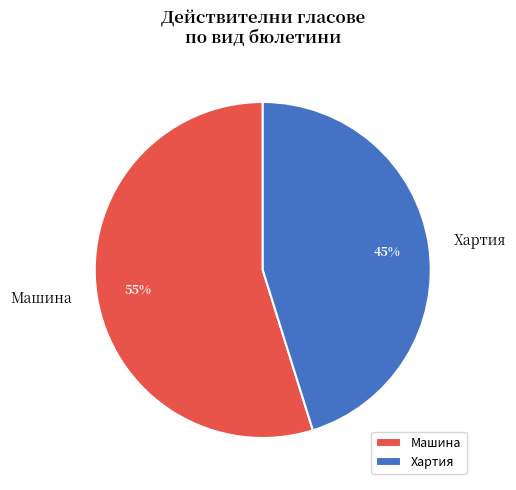

Which slice is the largest?

Машина